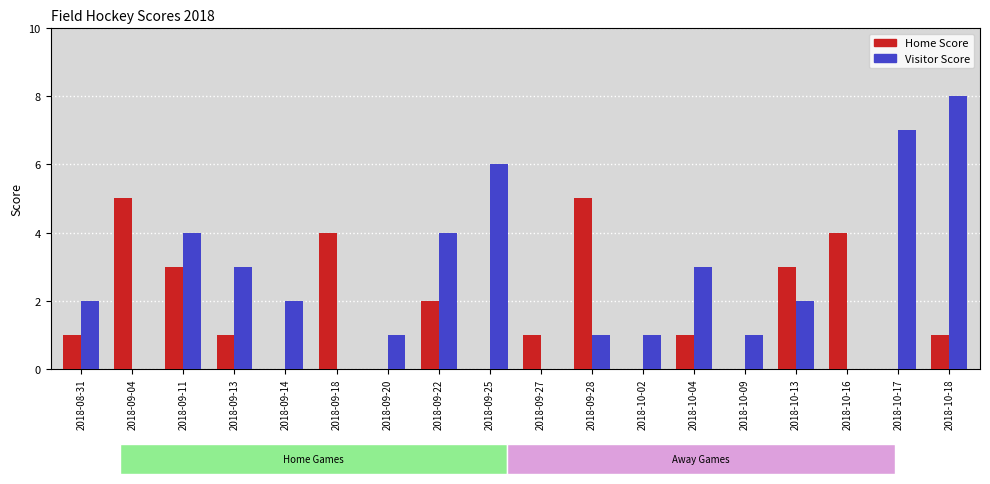

Which series has the largest total across all categories?

Visitor Score